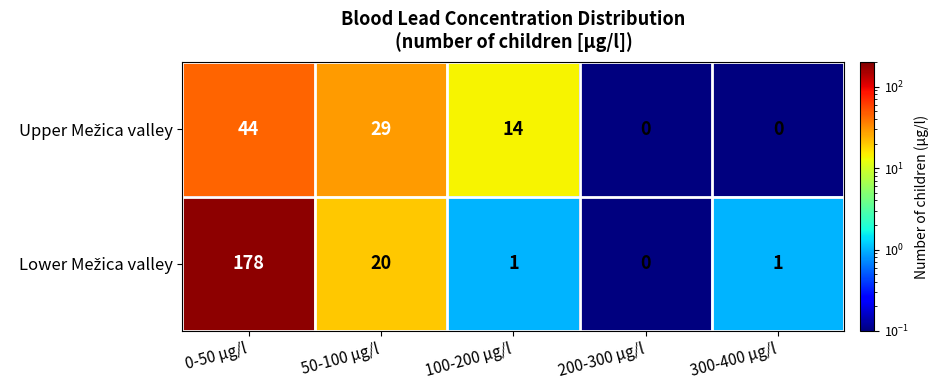

At which category is the sum across all series the highest?

0-50 µg/l